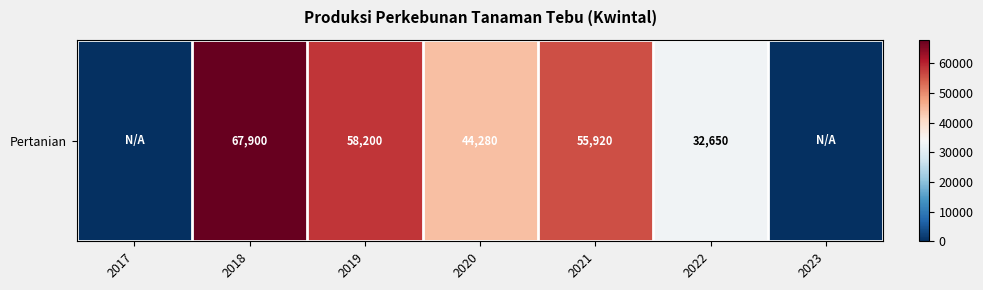

The value at 2023 is -36934. True or false?

False